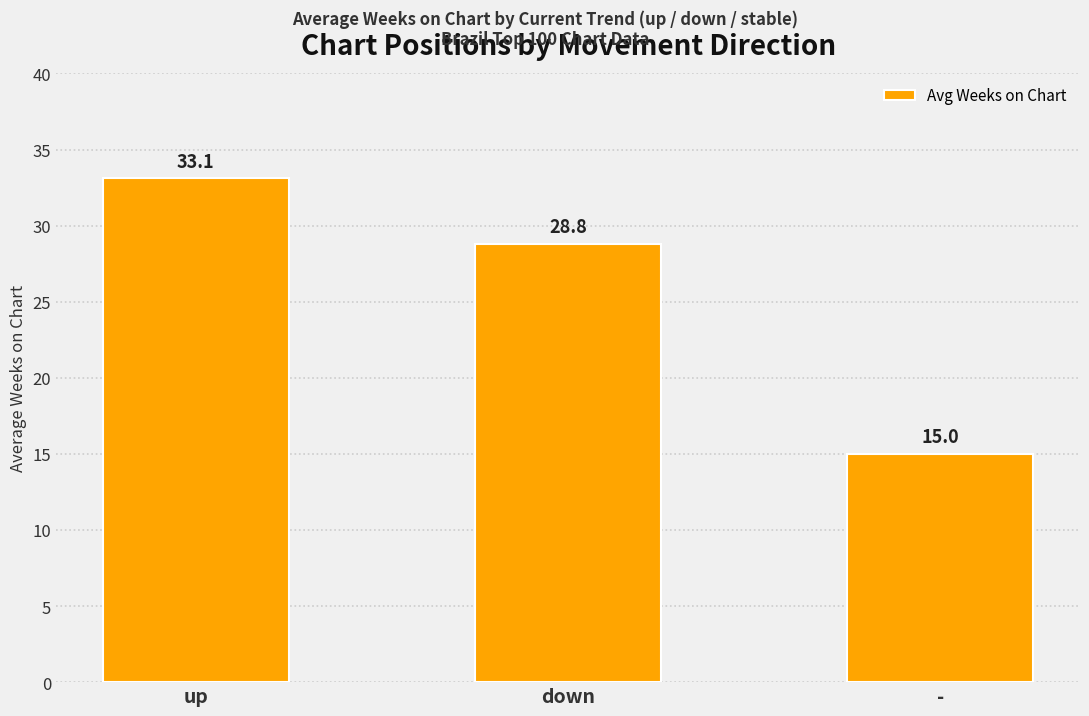

What is the average value?

25.6